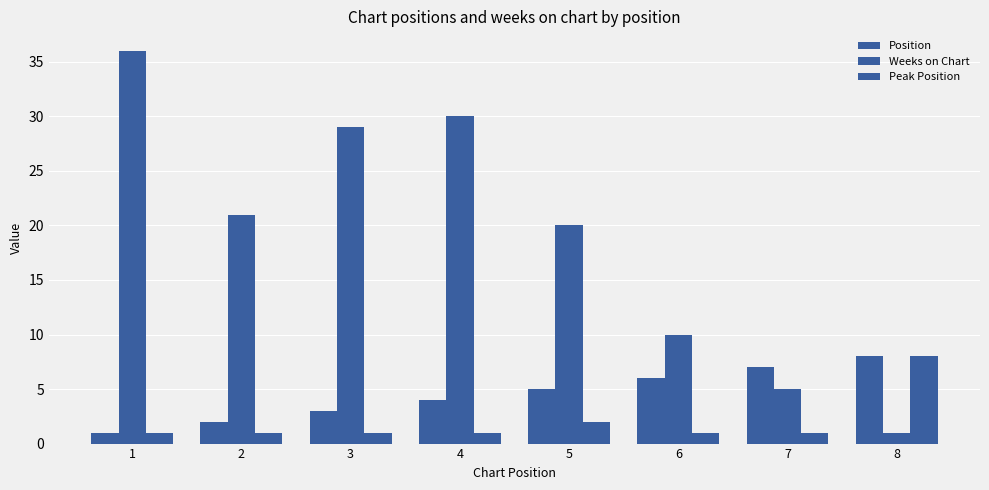

How many groups of bars are there?

8